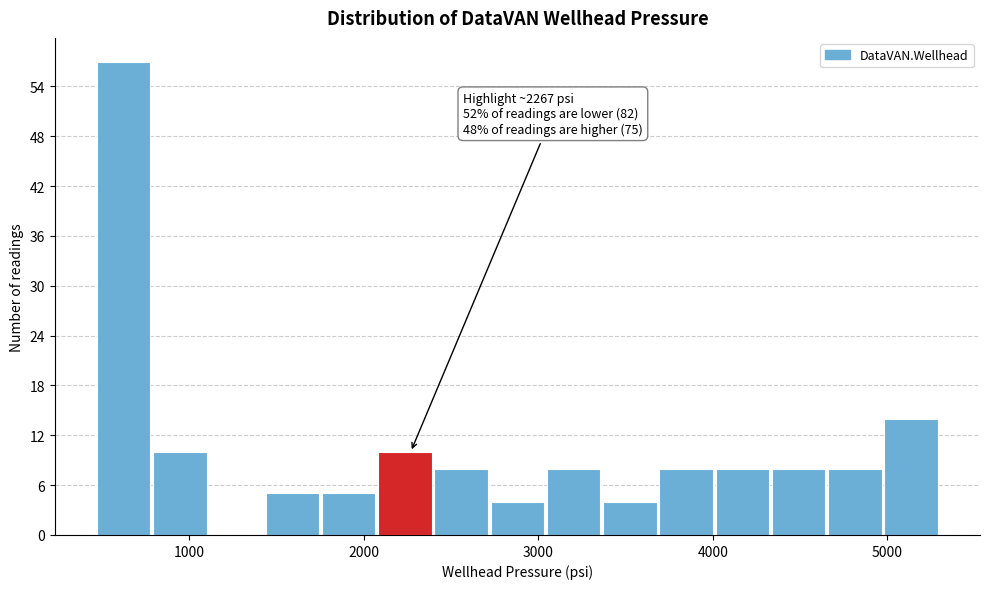

Read against the x-axis, roughly where is the centre of the tallest bar?

600